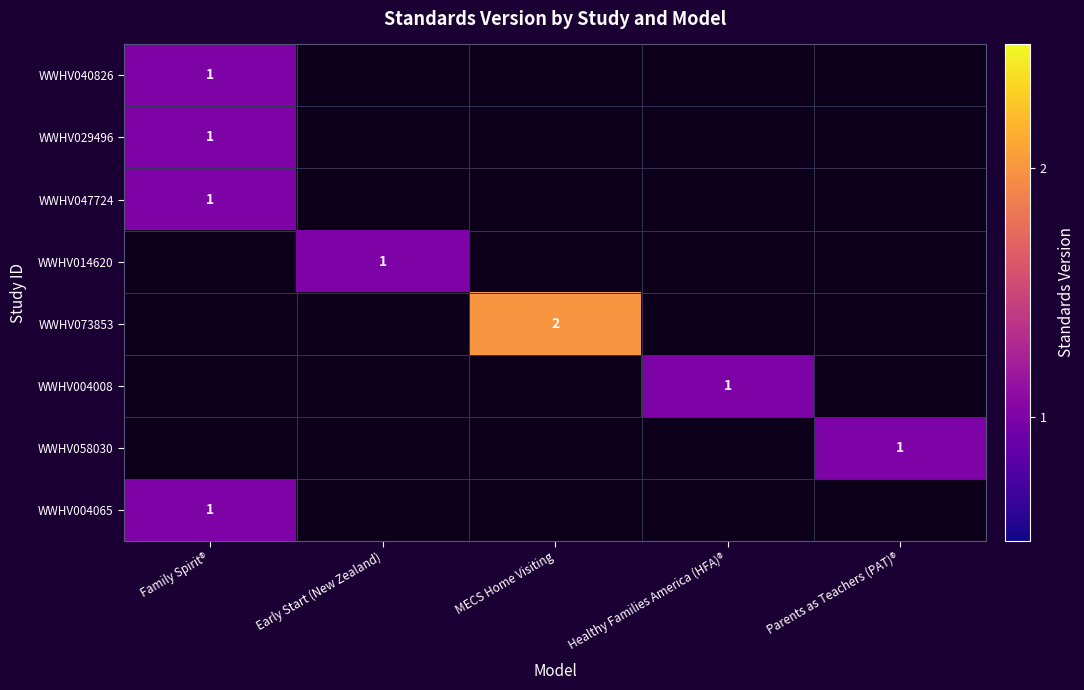

The WWHV004008 series shows 2 at Healthy Families America (HFA)®. True or false?

False